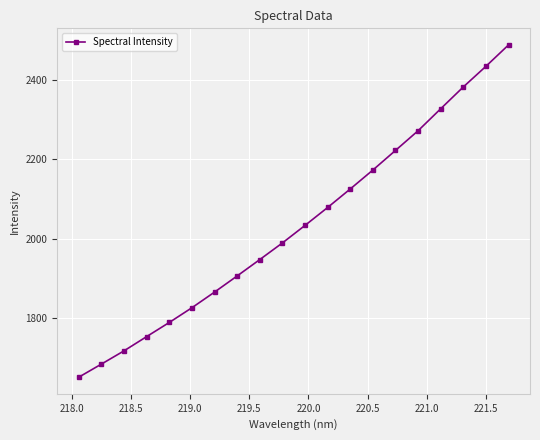

Reading left to right, list all the values displayed in this chart.

1651.0	1683.9	1717.3	1753.2	1788.8	1825.8	1865.2	1905.9	1947.1	1989.0	2033.1	2078.3	2124.9	2172.6	2221.9	2271.5	2326.8	2381.7	2433.7	2487.5